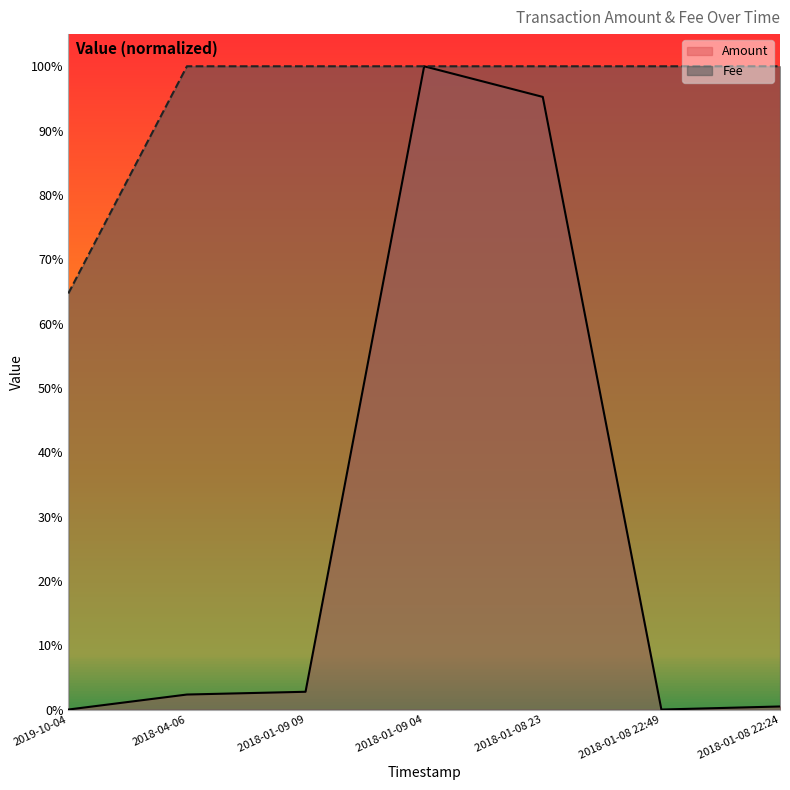

Is it true that Fee equals 1.8 at 2018-01-08 23?

False